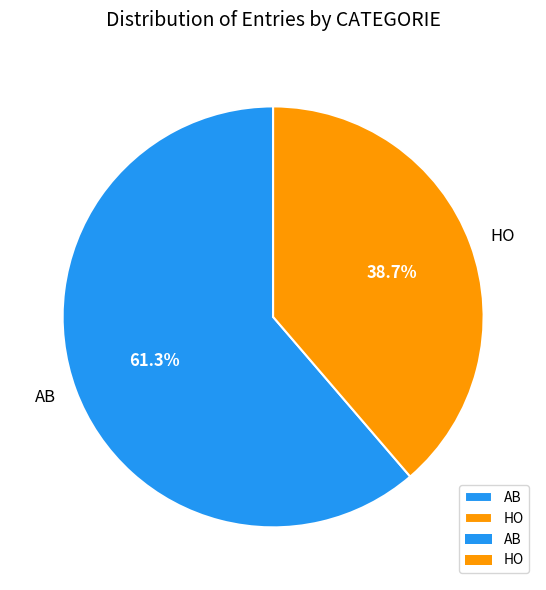

Is it true that HO is 51% of the pie?

False